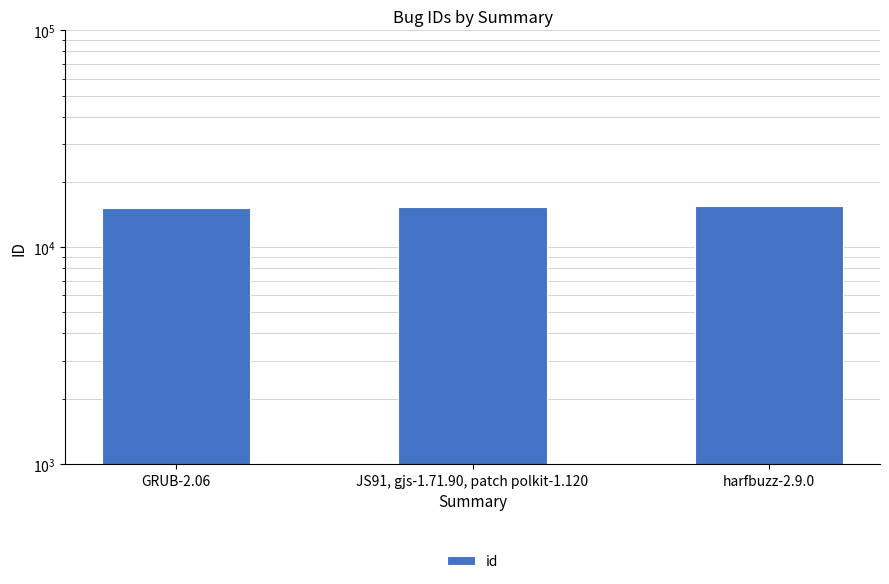

The value at harfbuzz-2.9.0 is 23015. True or false?

False